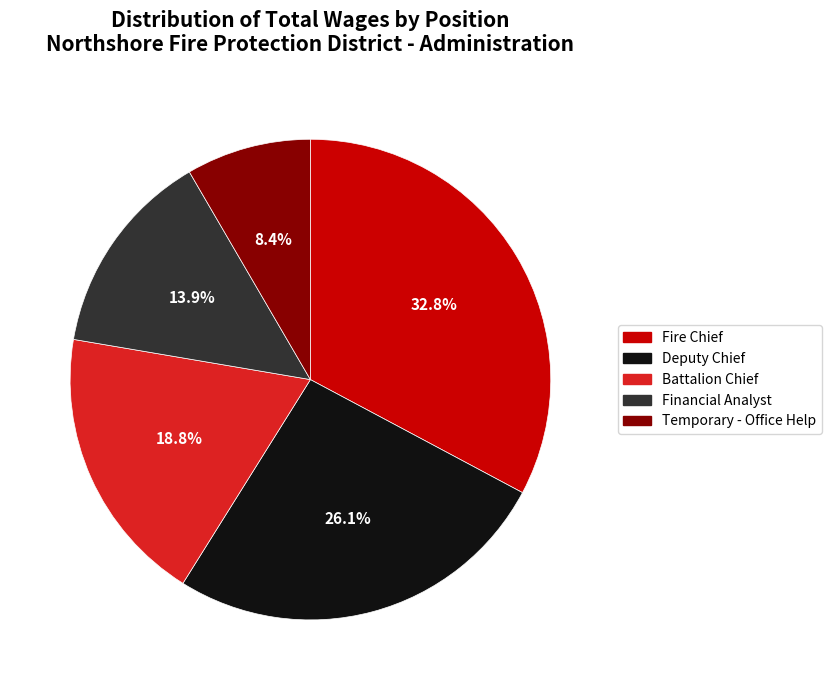

True or false: Fire Chief accounts for 33% of the total.

True